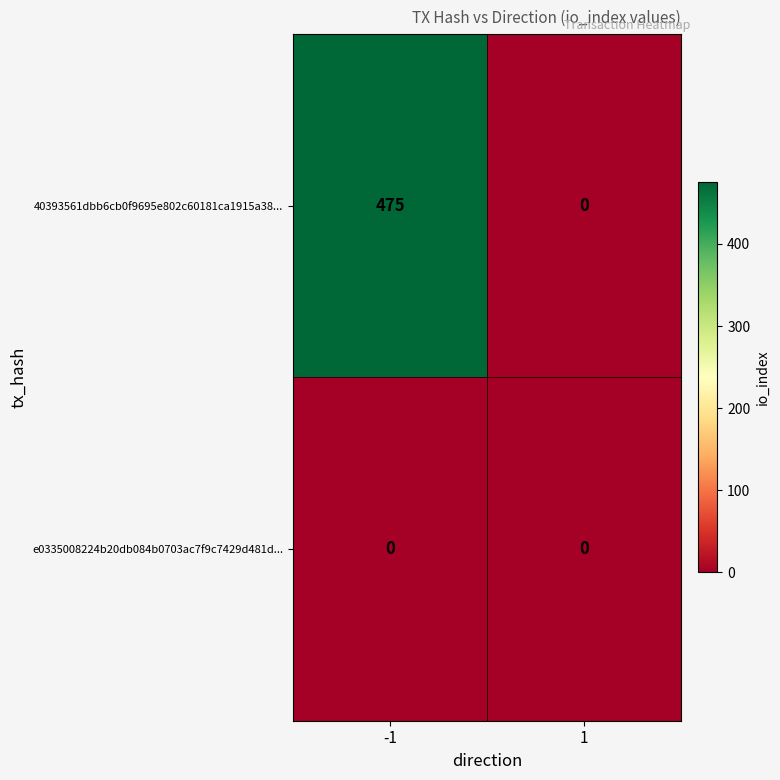

True or false: 40393561dbb6cb0f9695e802c60181ca1915a38... has a value of 475 at -1.

True